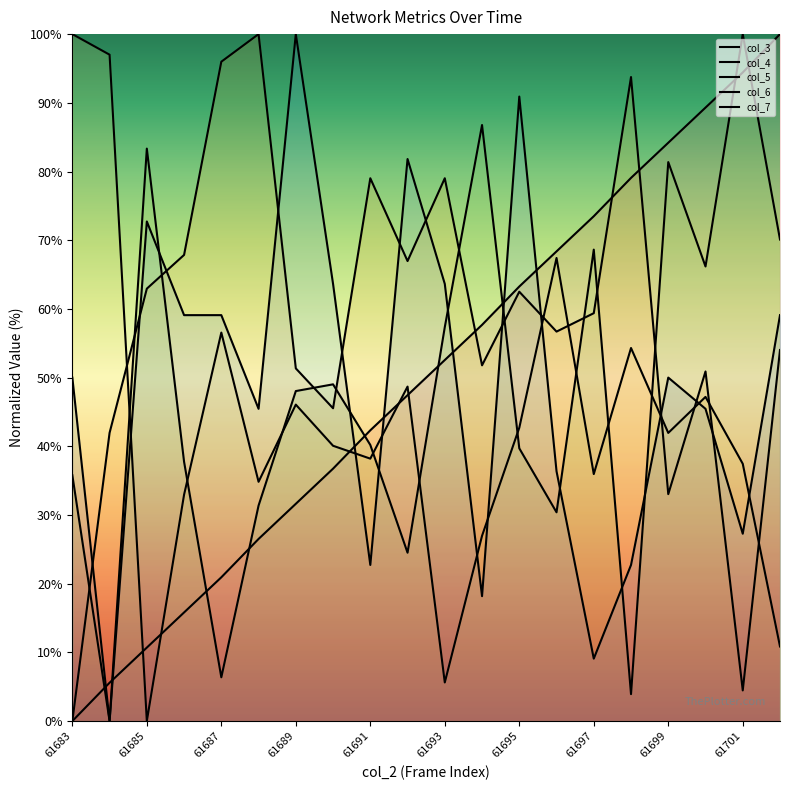

What value does the col_3 series have at 61689?

31.6